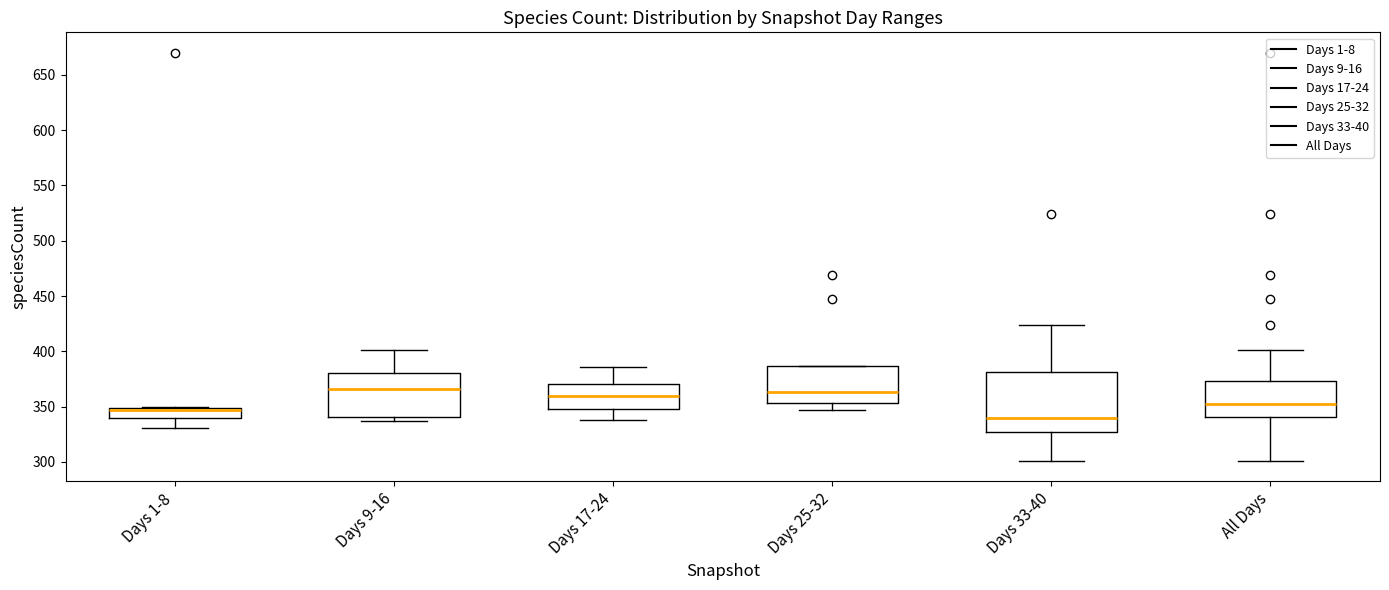

Reading left to right, transcribe this box plot: for each box, give where its median line is, the range the box spans, and where its two whiskers end, as read against the y-axis. The values are not printed on the chart, so give them approximately, as read against the axis.

Days 1-8: median 345, box 340 to 350, whiskers 330 to 350
Days 9-16: median 365, box 340 to 380, whiskers 335 to 400
Days 17-24: median 360, box 350 to 370, whiskers 340 to 385
Days 25-32: median 365, box 355 to 385, whiskers 345 to 385
Days 33-40: median 340, box 325 to 380, whiskers 300 to 425
All Days: median 355, box 340 to 375, whiskers 300 to 400